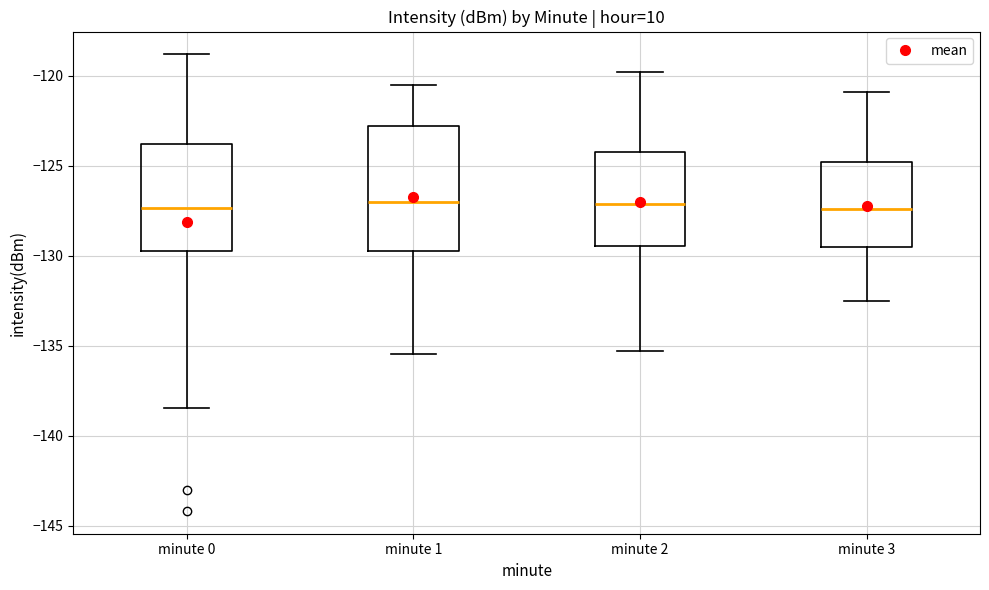

Where does the upper whisker of the box for minute 2 end on the y-axis? The values are not printed on the chart, so give them approximately, as read against the axis.

-120.0